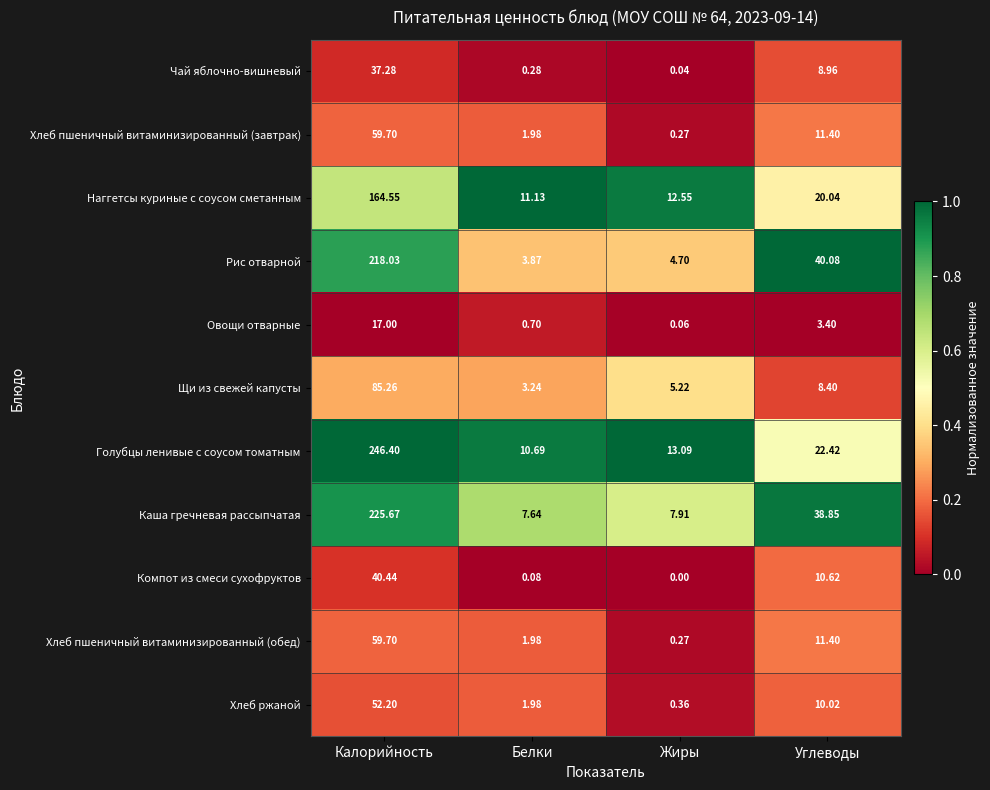

Which label corresponds to the largest value in the chart?

Калорийность